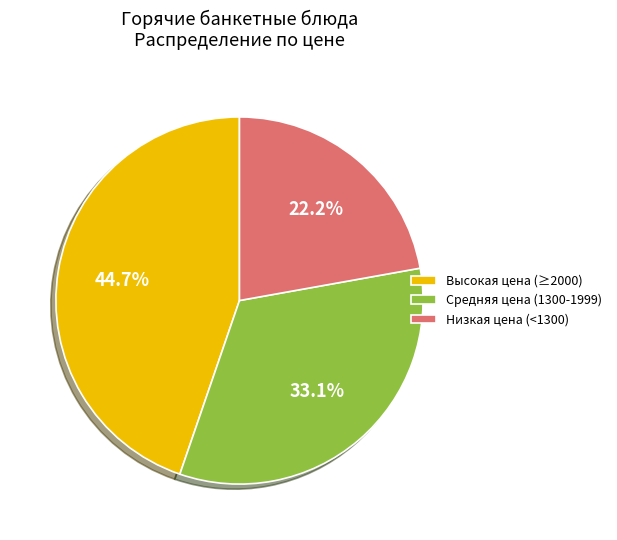

Approximately how many times larger is the value at Средняя цена (1300-1999) compared to Высокая цена (≥2000)?

0.7